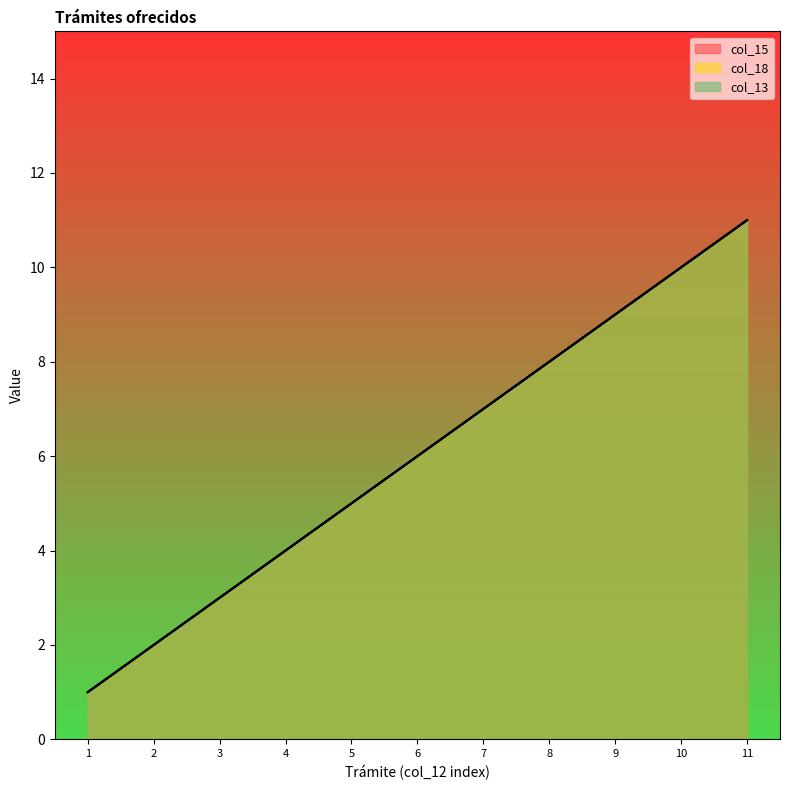

What is the total value across all series at 4?

12